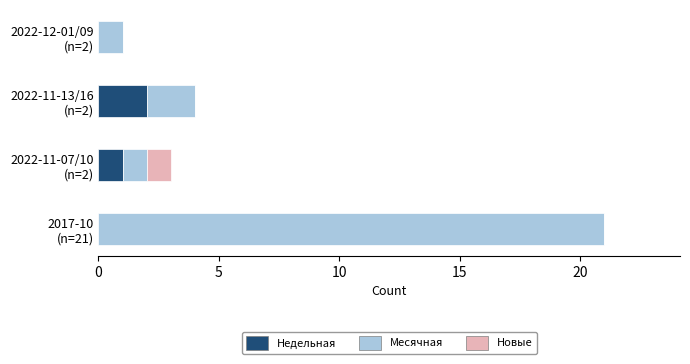

How many data points does each series have?

4